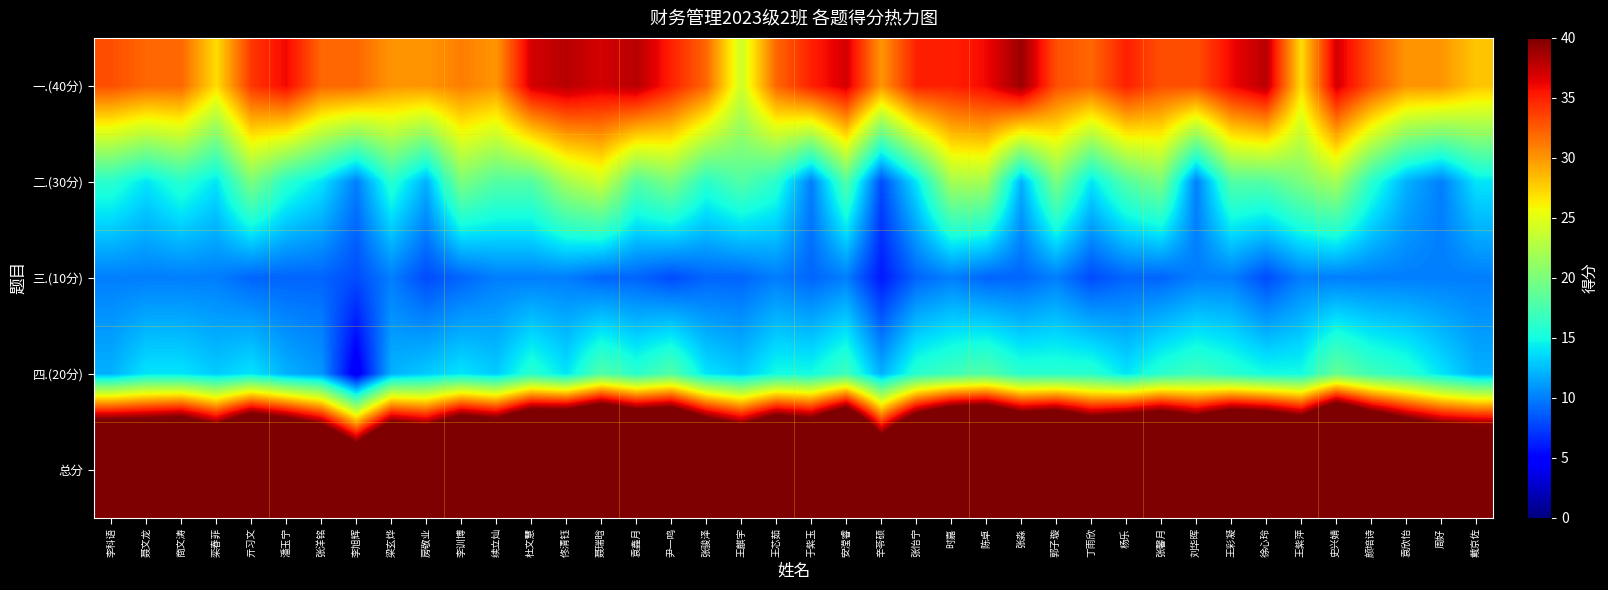

Count the number of categories in the chart.

40